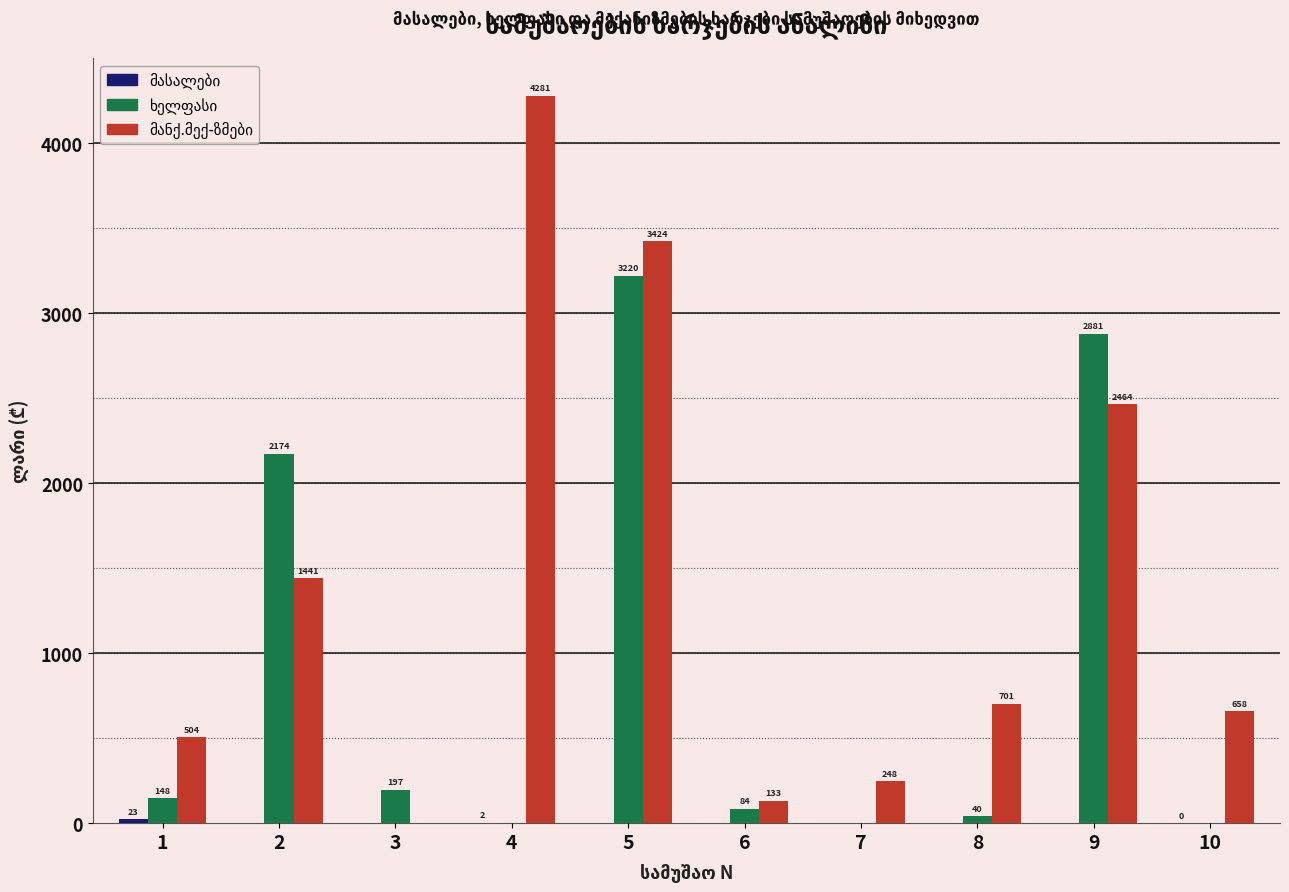

At which category does the chart reach its peak across all series?

4